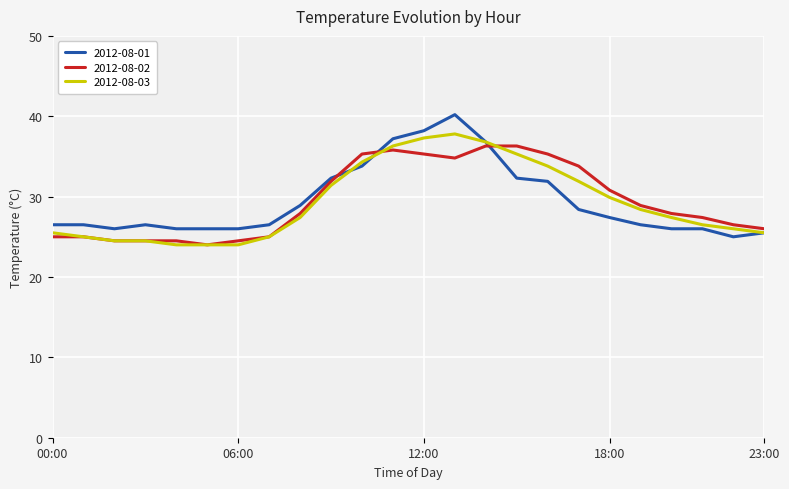

What is the minimum value for 2012-08-01?

25.0